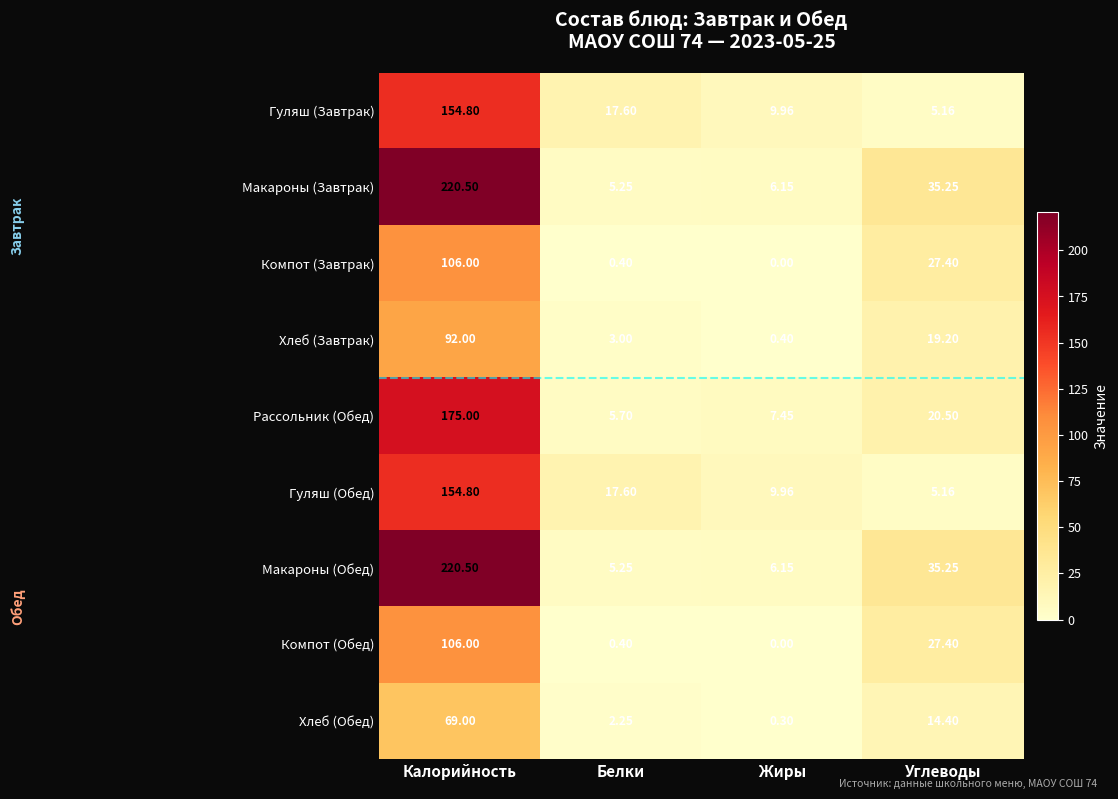

Rank the categories by Рассольник (Обед) value from lowest to highest.

Белки, Жиры, Углеводы, Калорийность